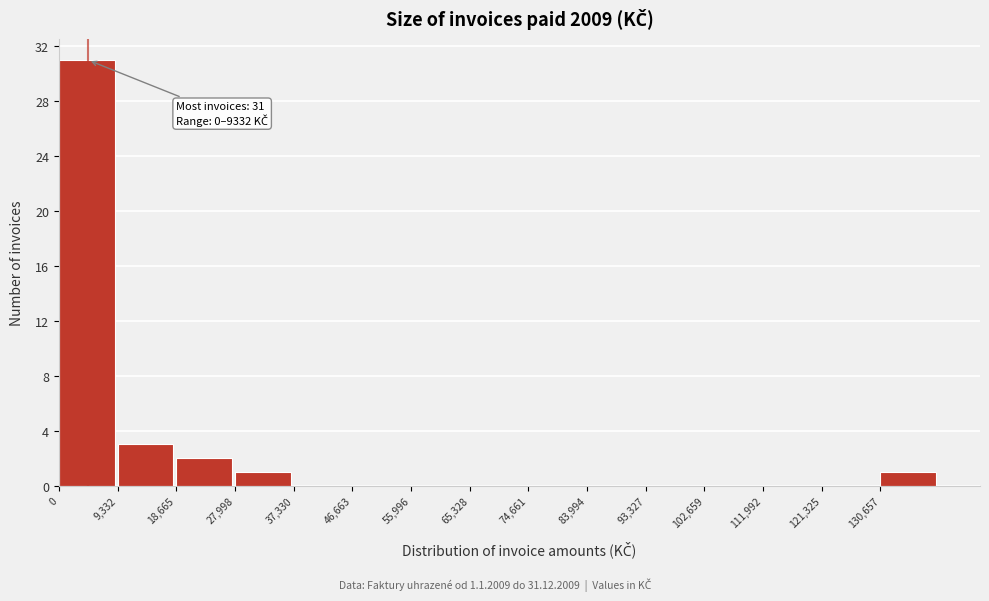

Over which range of the x-axis is the bar tallest?

0 to 9000